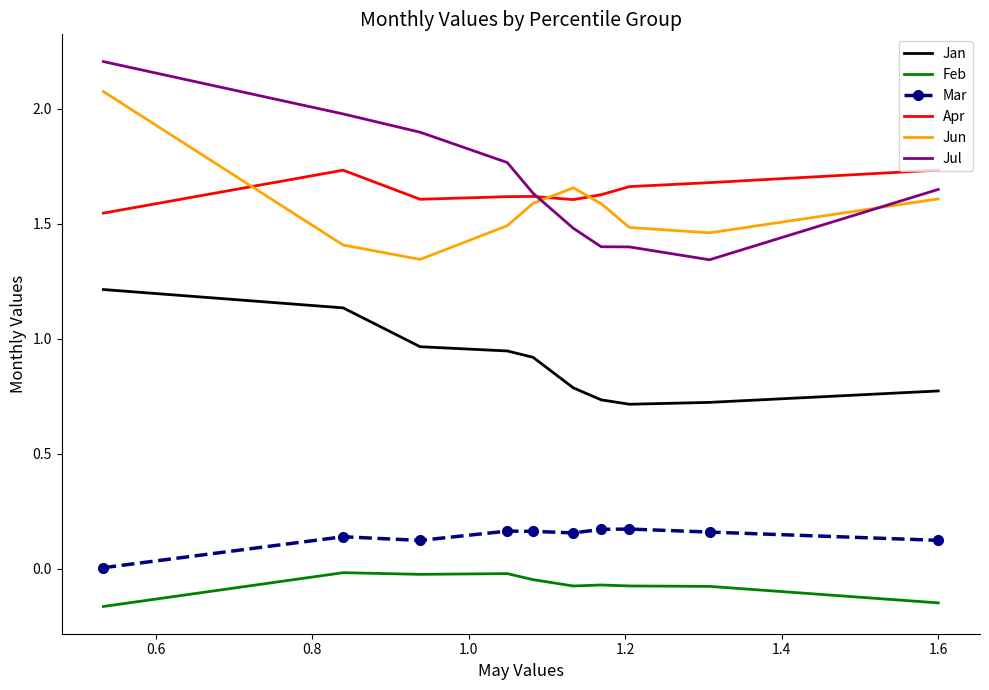

Which series has the widest spread of values?

Jul